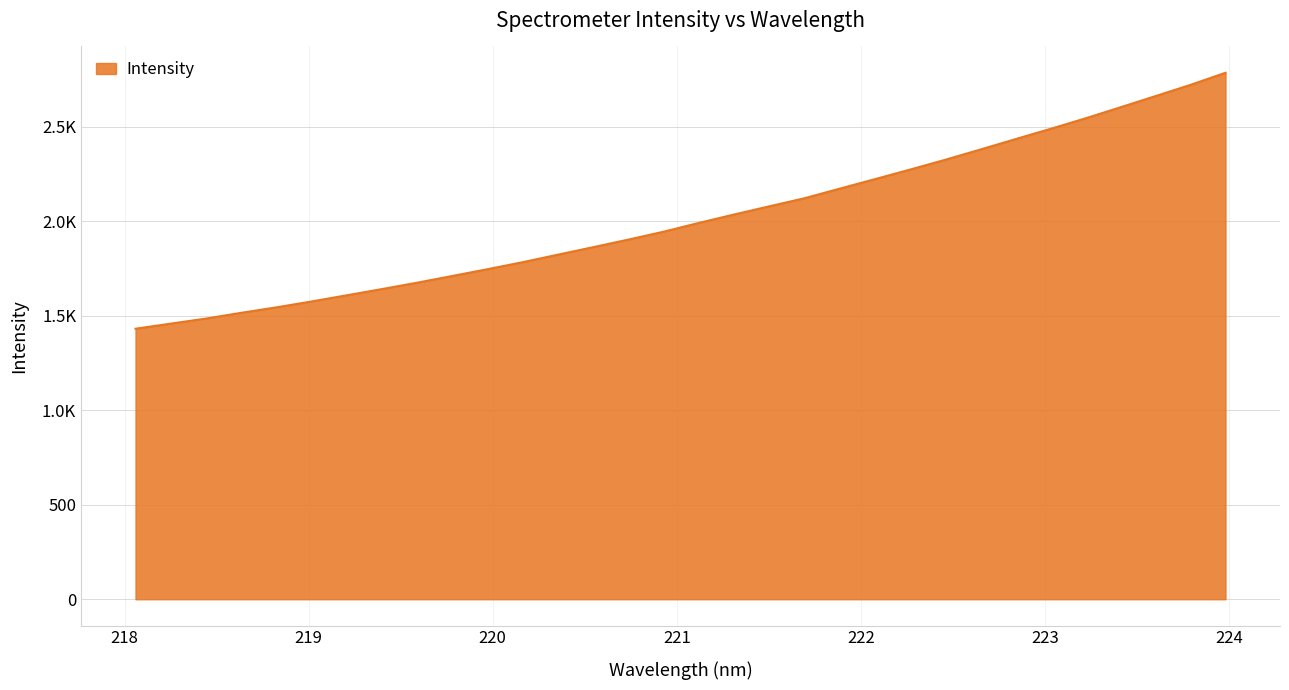

What is the label of the 29th point from the right?

218.6332